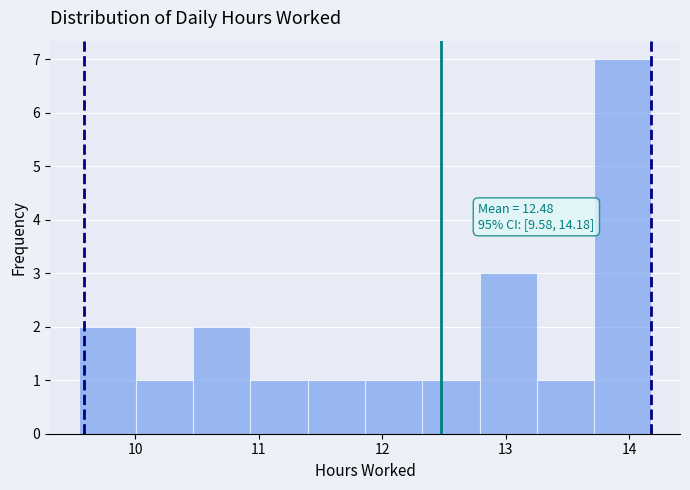

Over which range of the x-axis is the bar tallest?

13.7 to 14.2